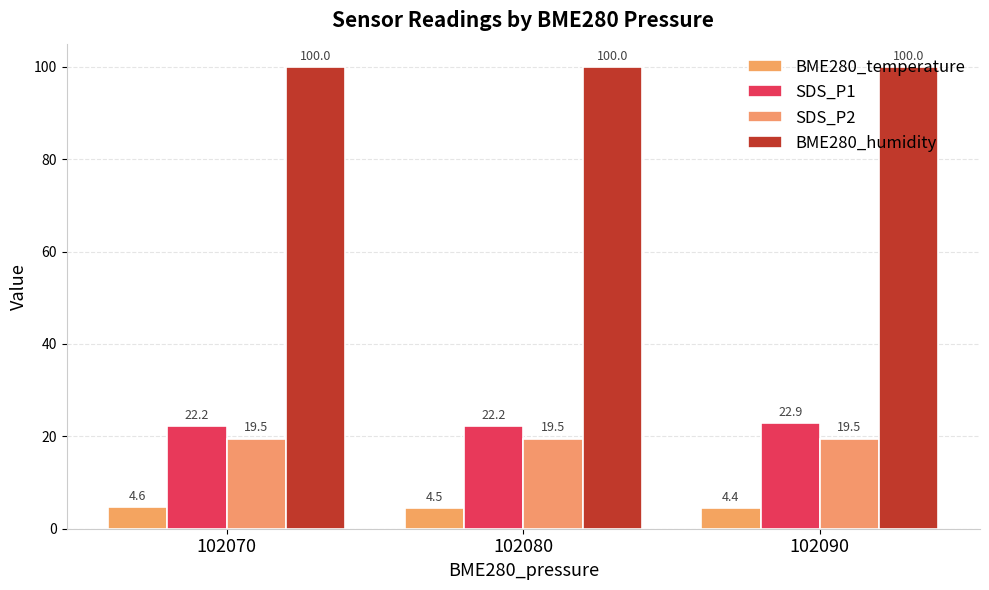

The value of SDS_P1 at 102070 is 22.2. True or false?

True